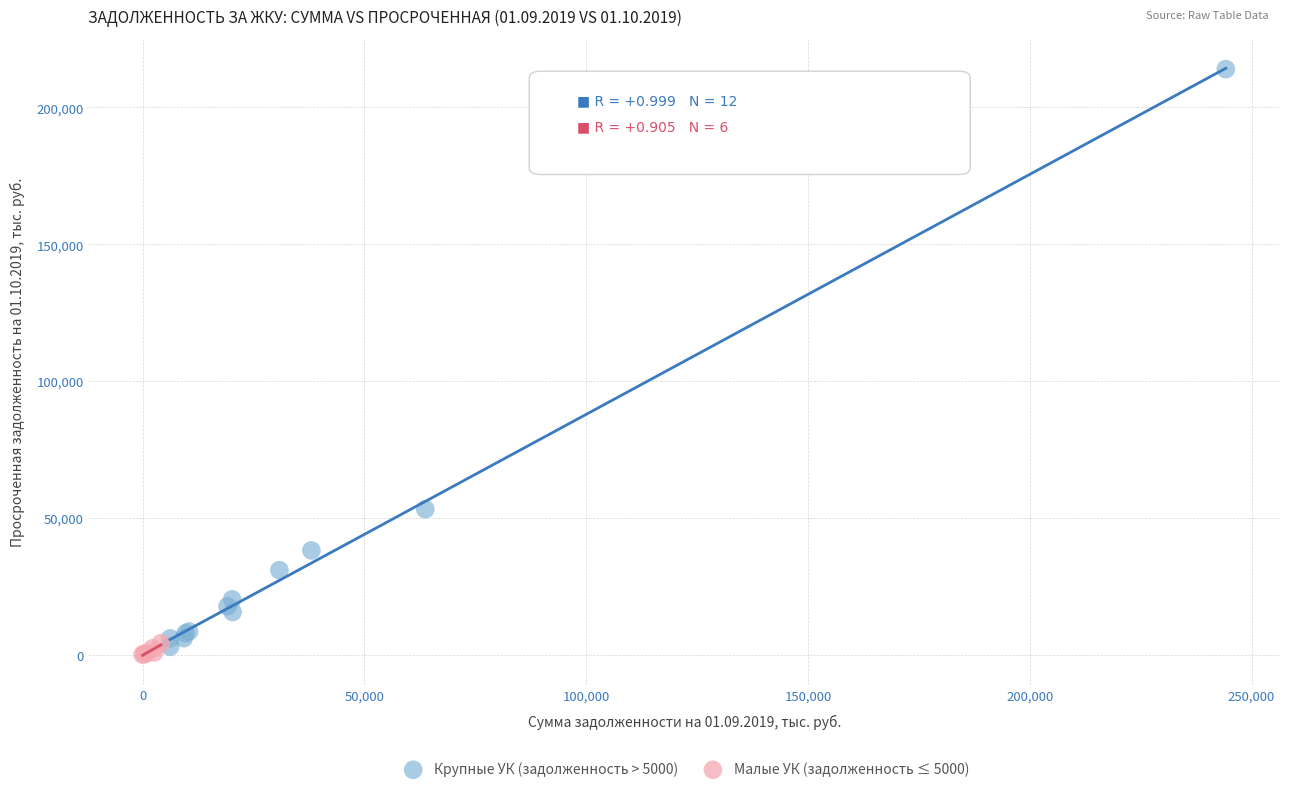

What are all the series names shown in the legend?

Крупные УК (задолженность > 5000), Малые УК (задолженность ≤ 5000)